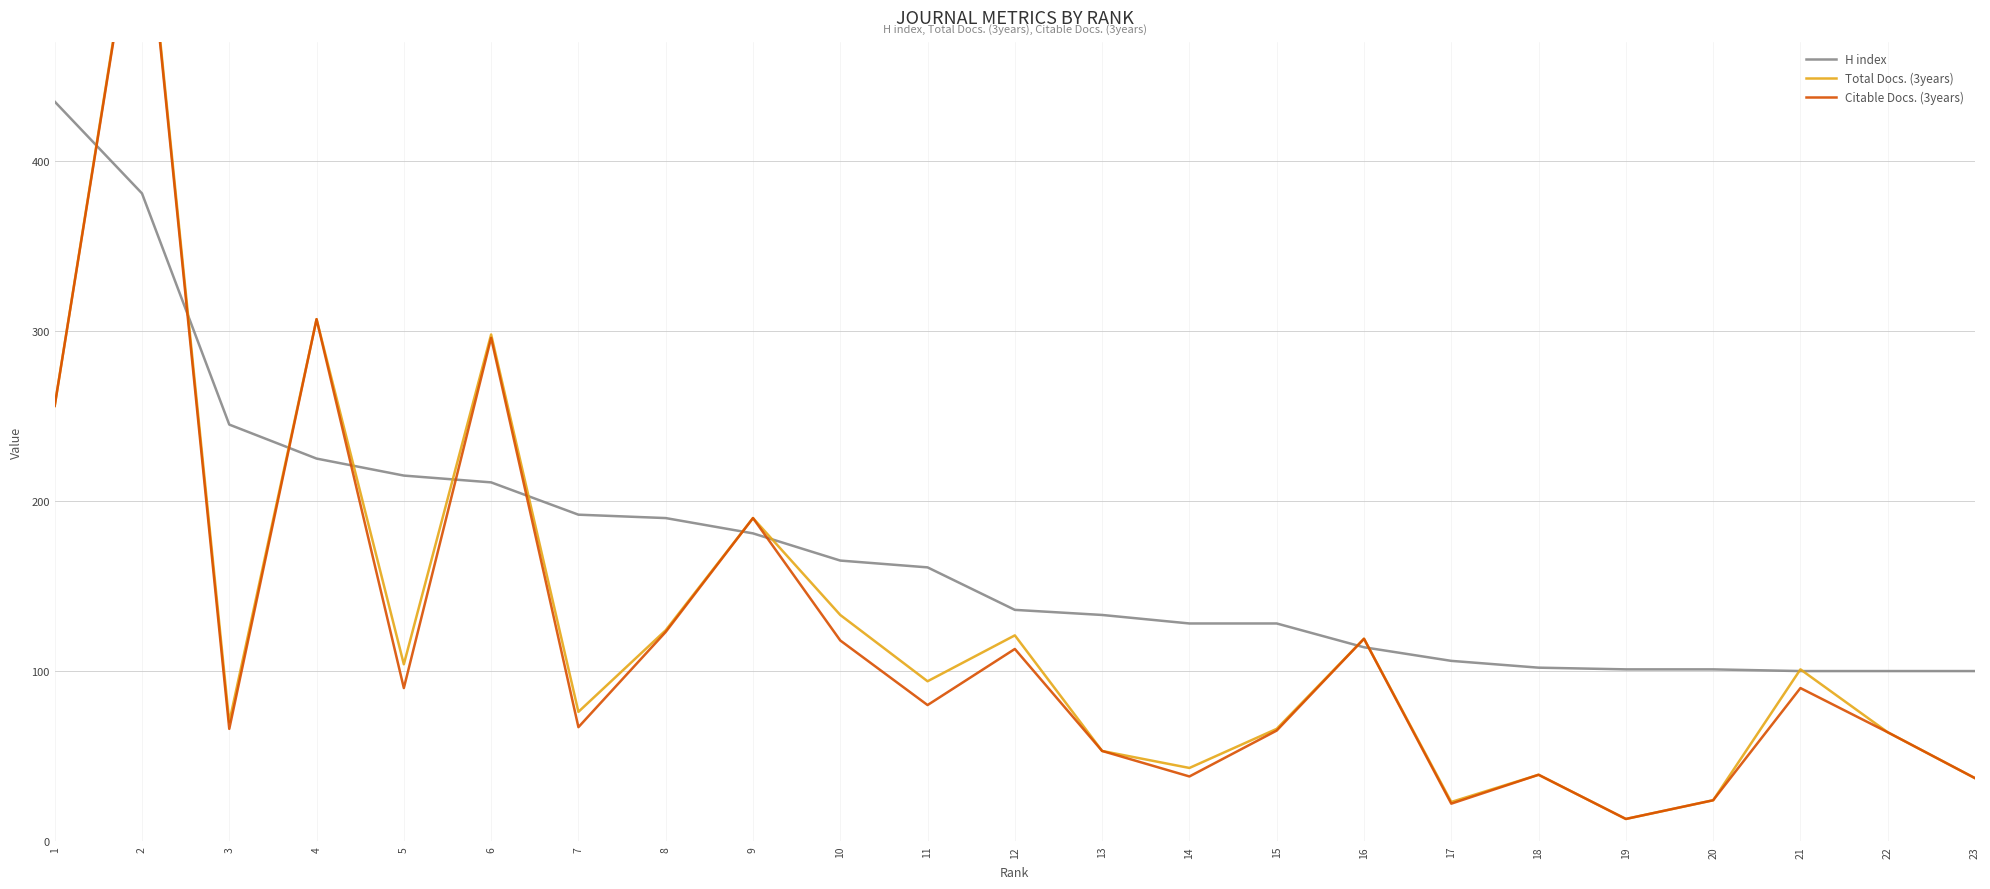

What is the highest value of the Citable Docs. (3years) series?

575